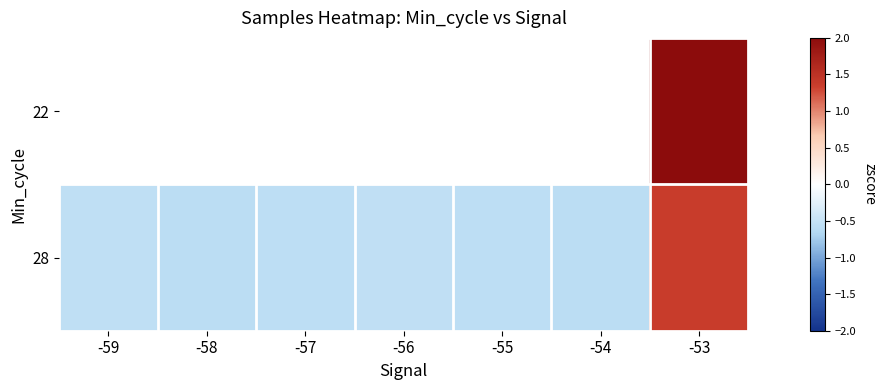

At which category does the chart reach its peak across all series?

-53